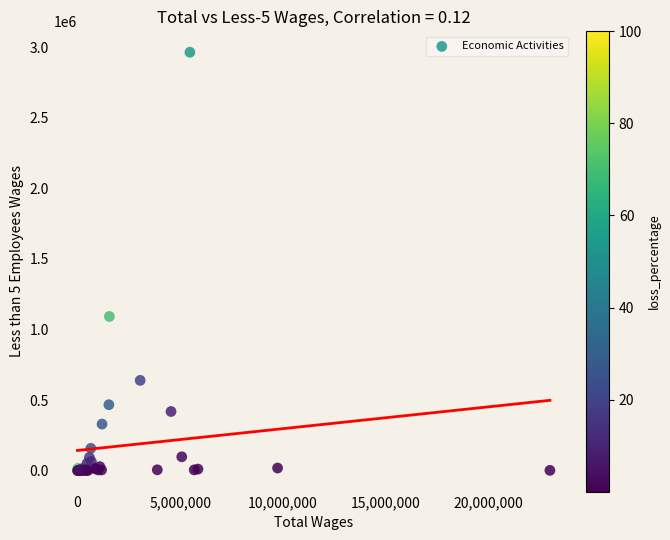

What Y value in the scatter plot is closest to 1482181?

1092443